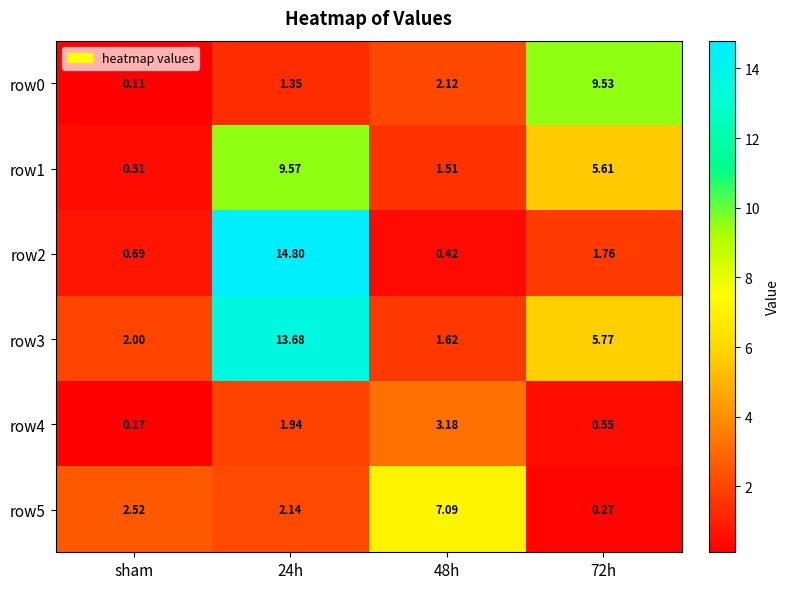

Where is row5 nearest to the value 3?

sham